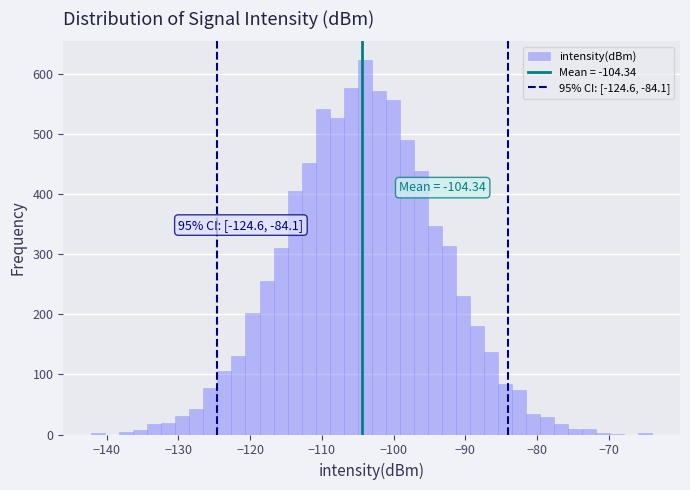

Around what value on the x-axis is the tallest bar? Give the approximate position of its centre, as read against the axis.

-104